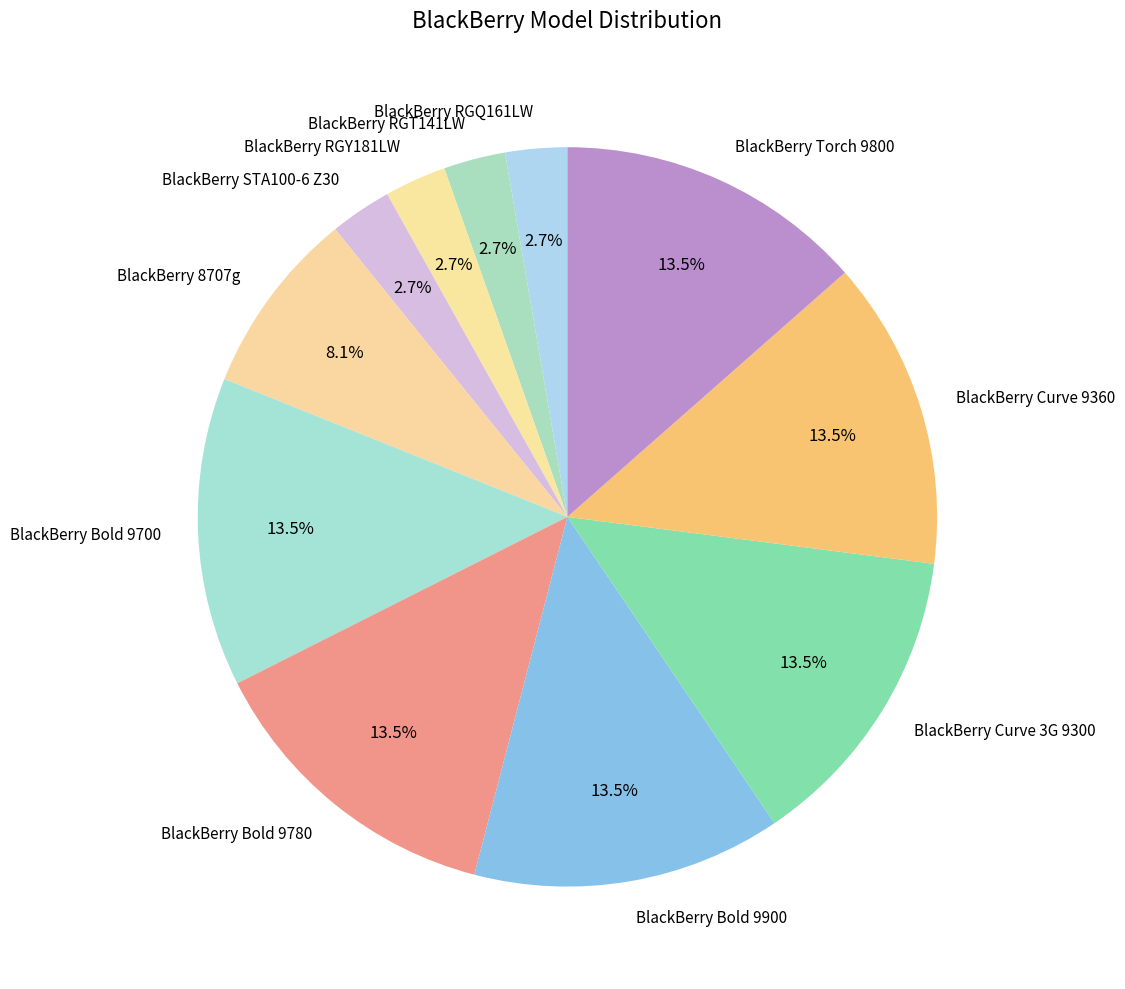

Which has a higher value, BlackBerry Bold 9900 or BlackBerry STA100-6 Z30?

BlackBerry Bold 9900